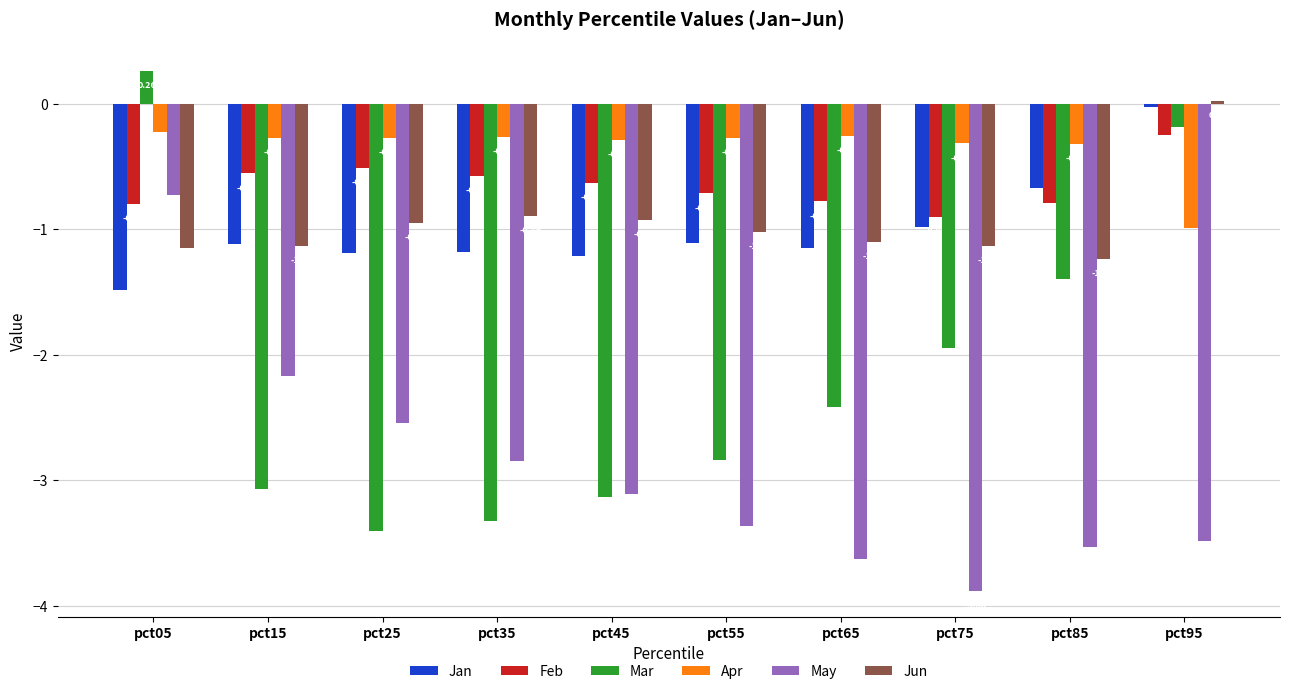

Rank the categories by Mar value from lowest to highest.

pct25, pct35, pct45, pct15, pct55, pct65, pct75, pct85, pct95, pct05